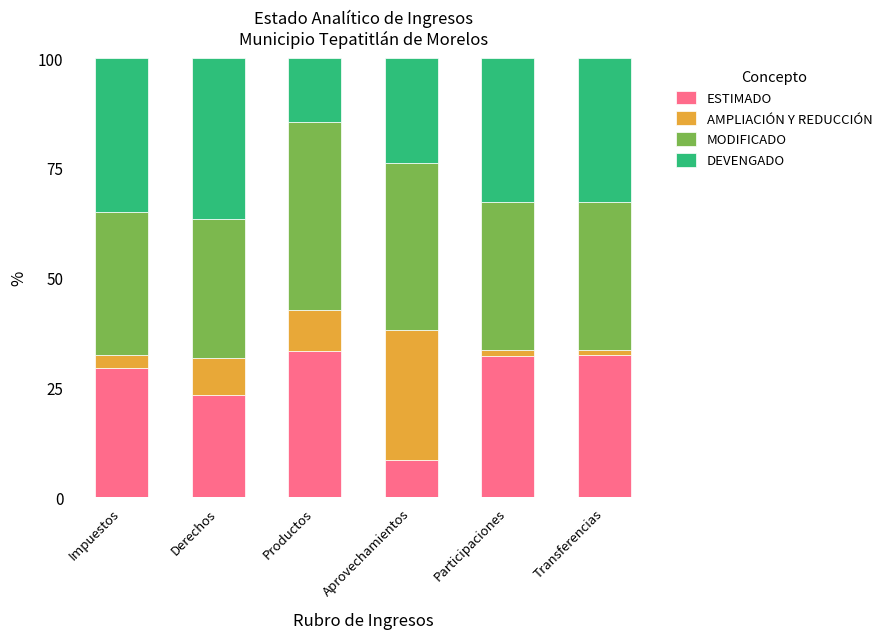

How many data points does each series have?

6